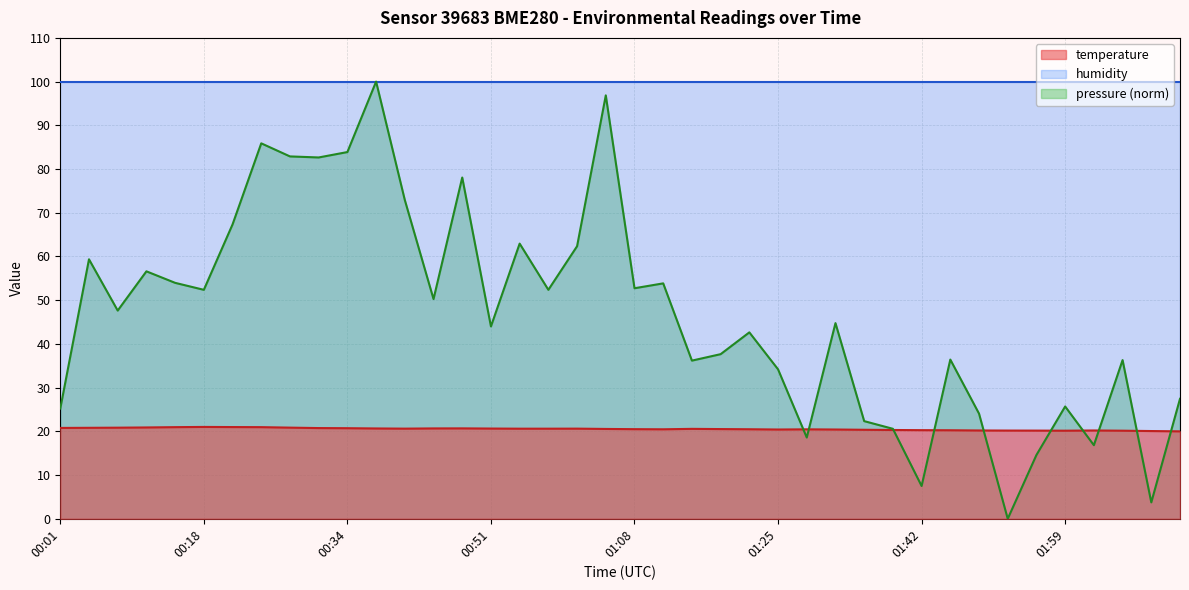

At which category is the sum across all series the highest?

00:38